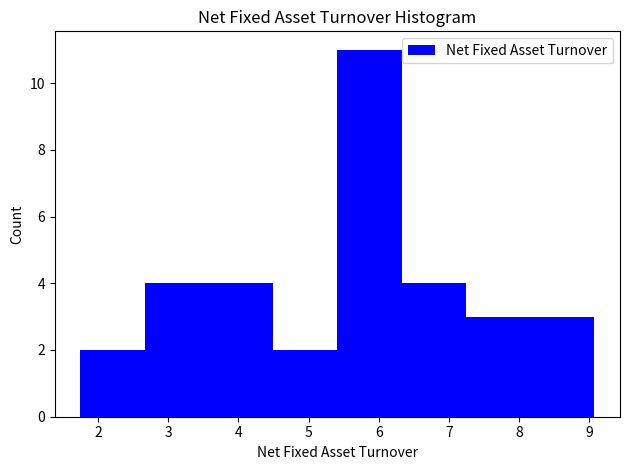

Which range on the x-axis has the tallest bar?

5.4 to 6.3